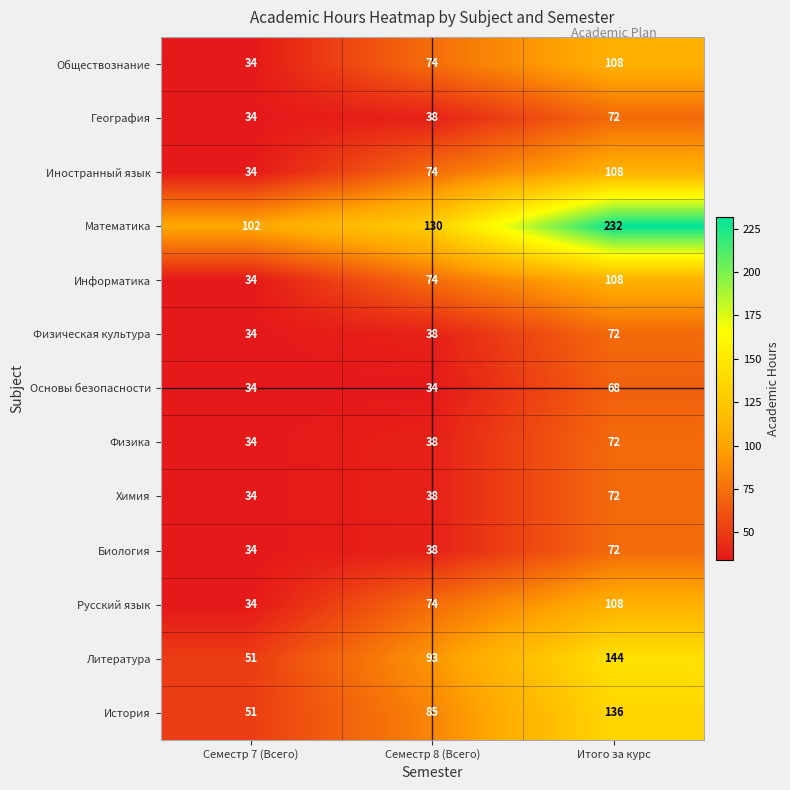

Count the Математика values in the range 102 to 232.

3